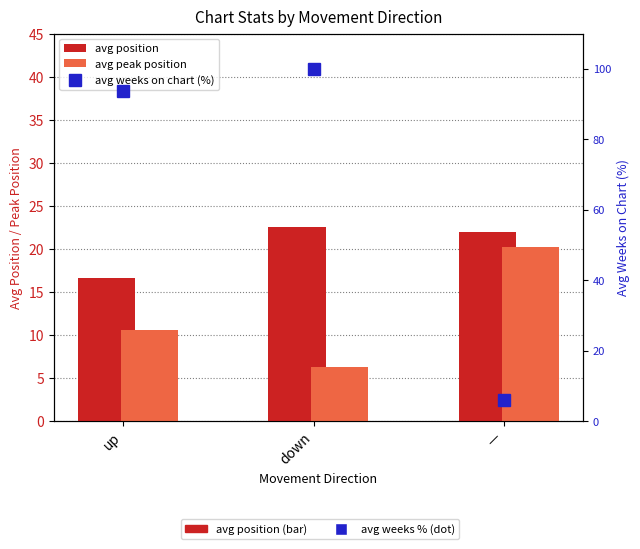

Reading left to right, what are all the values shown in this chart?

avg position: 16.6	22.5	22.0
avg peak position: 10.6	6.3	20.2
avg weeks on chart (%): 93.6	100.0	6.2